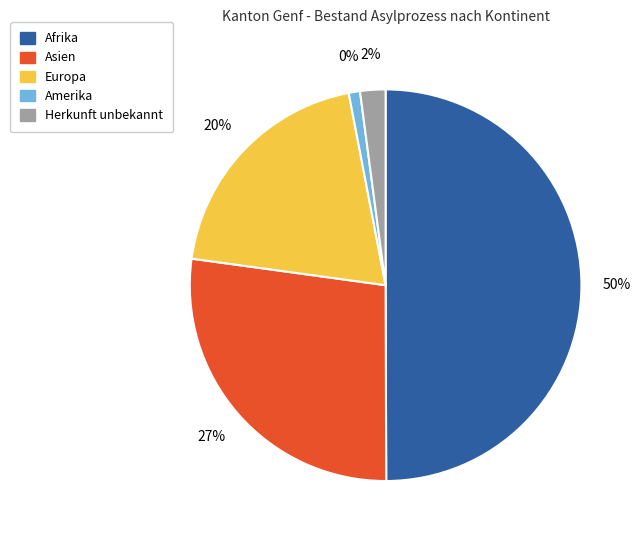

What is the largest slice in the pie chart?

Afrika